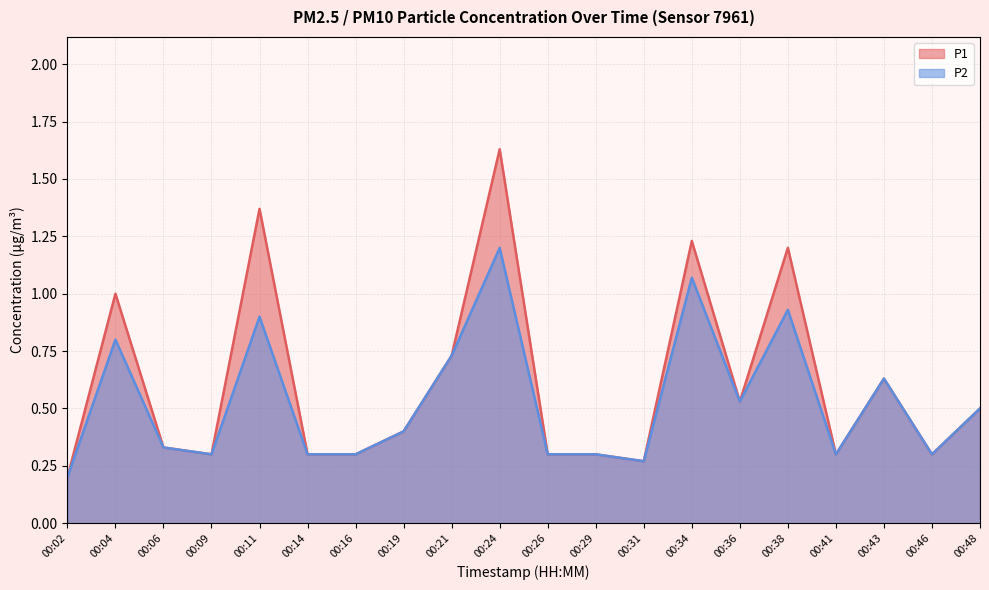

Is the value of P2 at 00:38 greater than the value of P1 at 00:48?

Yes